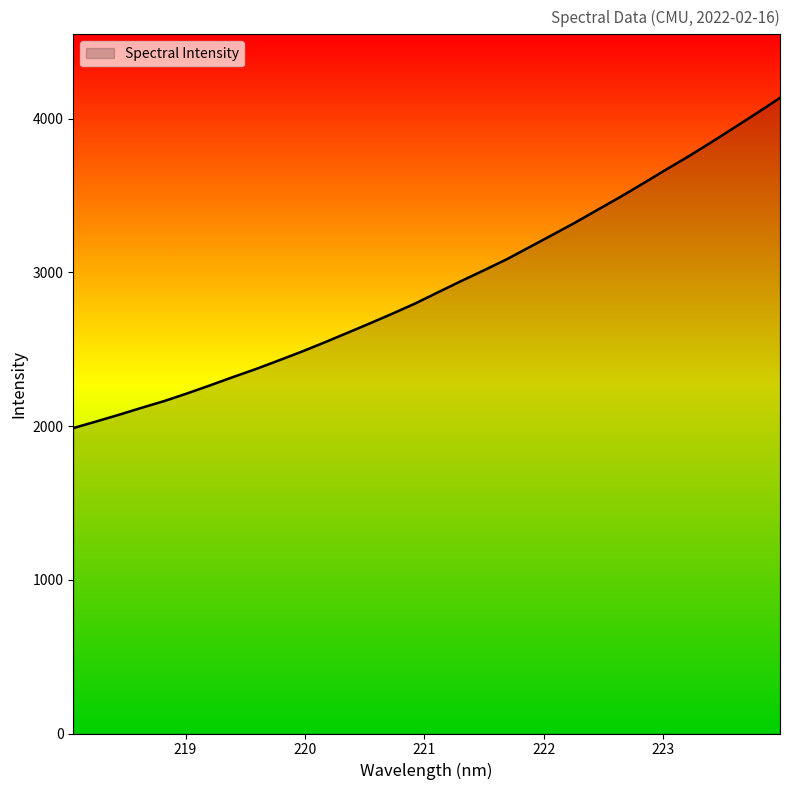

What is the greatest value displayed?

4134.2